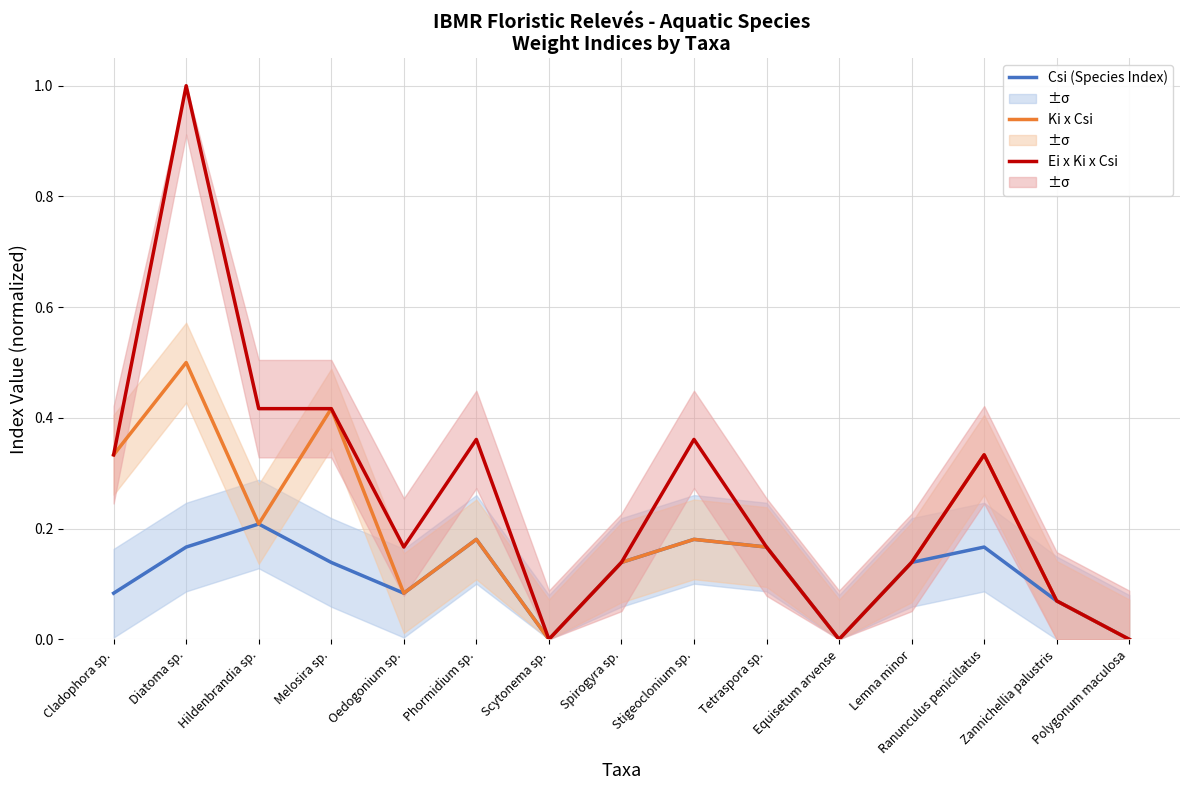

True or false: Ki x Csi and Csi (Species Index) cross at least once.

False